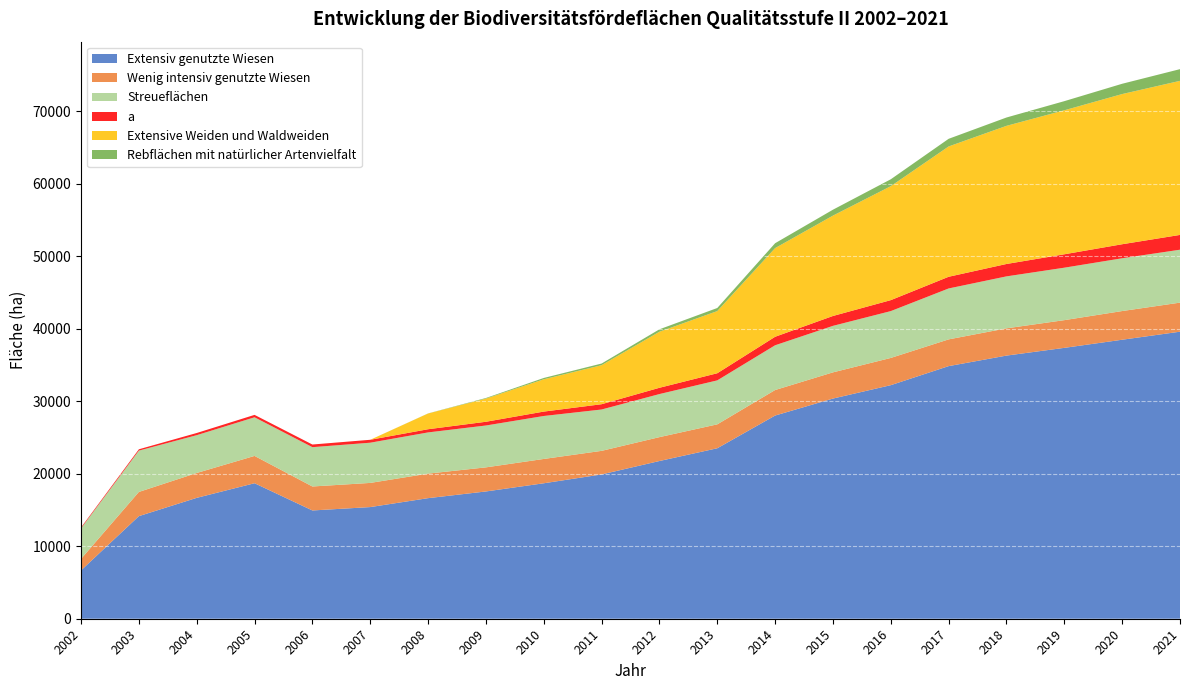

Reading left to right, list all the values displayed in this chart.

Extensiv genutzte Wiesen: 6668.0	14154.1	16675.5	18693.1	14936.9	15402.8	16633.7	17558.6	18687.1	19907.3	21758.0	23516.6	28031.0	30374.1	32221.4	34849.3	36301.0	37368.1	38489.3	39598.3
Wenig intensiv genutzte Wiesen: 1585.8	3337.0	3430.7	3768.8	3307.9	3333.7	3386.1	3323.8	3355.2	3252.6	3294.9	3299.2	3520.1	3614.6	3757.5	3689.4	3761.2	3823.7	3956.9	4009.8
Streueflächen: 4215.4	5701.6	5216.1	5327.1	5424.0	5546.9	5683.1	5775.1	5927.0	5704.4	5941.2	6066.5	6174.8	6416.0	6460.8	7023.9	7167.5	7236.5	7280.9	7301.3
a: 119.8	182.7	300.8	334.2	365.2	403.3	439.0	515.5	607.4	729.4	867.3	983.6	1171.8	1362.9	1511.7	1613.1	1709.9	1849.0	1936.2	2039.3
Extensive Weiden und Waldweiden: 0.0	0.0	0.0	0.0	0.0	0.0	2169.6	3196.4	4455.2	5384.1	7730.0	8575.3	12232.4	13844.7	15722.3	17977.3	19056.6	19865.1	20718.7	21255.3
Rebflächen mit natürlicher Artenvielfalt: 0.0	0.0	0.0	0.0	0.0	0.0	13.2	82.1	182.1	227.4	335.3	425.6	673.0	816.5	952.3	1054.0	1150.6	1260.2	1419.0	1613.8